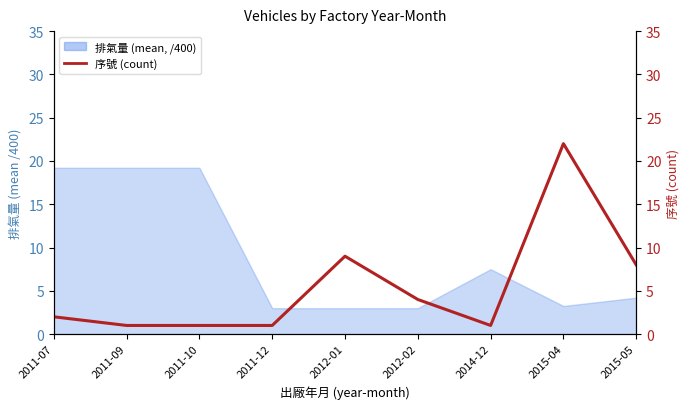

Rank the categories by value from highest to lowest.

2015-04, 2012-01, 2015-05, 2012-02, 2011-07, 2011-09, 2011-10, 2011-12, 2014-12